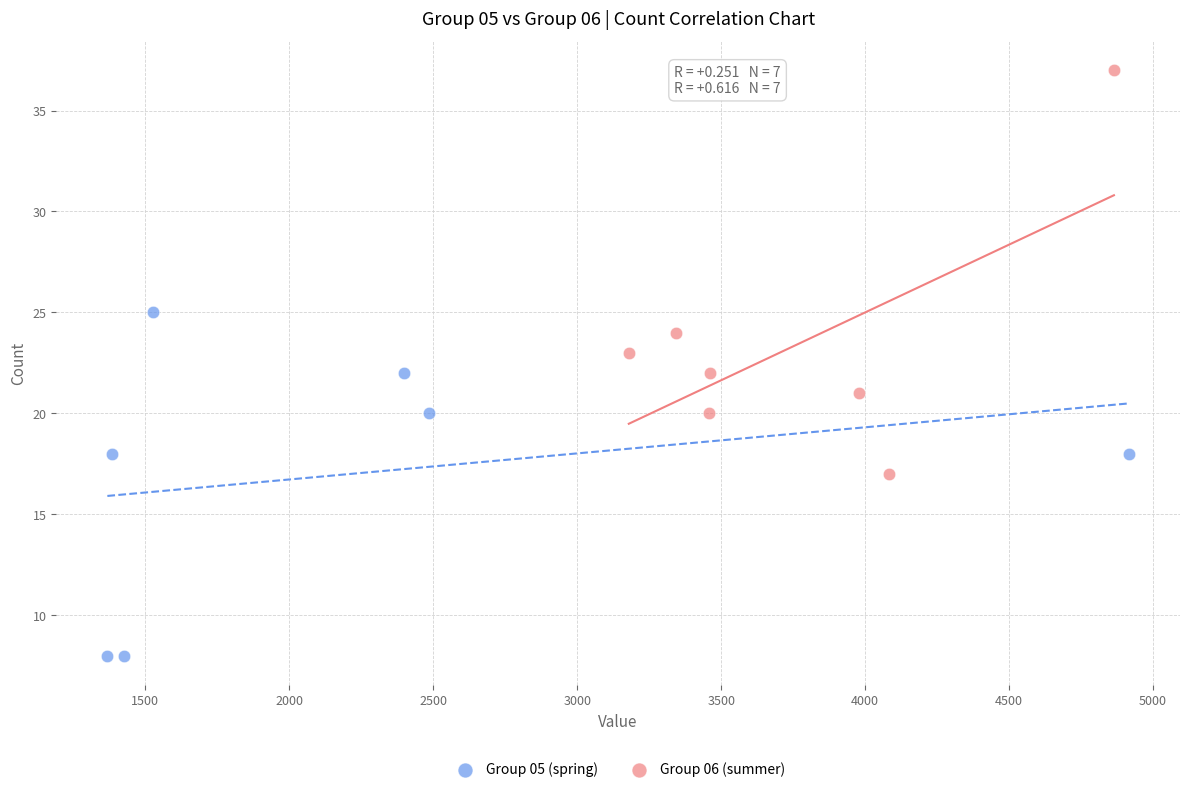

Which series has the largest Y range (max minus min)?

Group 06 (summer)